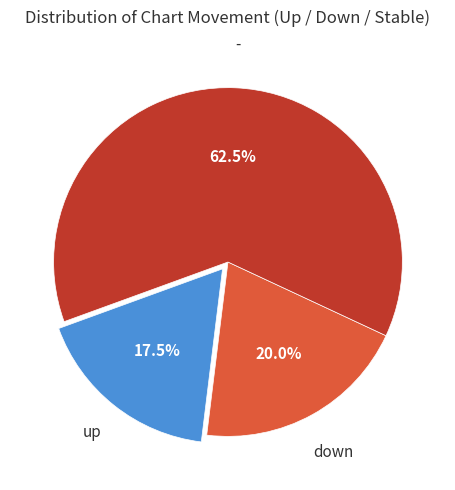

Is there a majority slice in this chart?

Yes